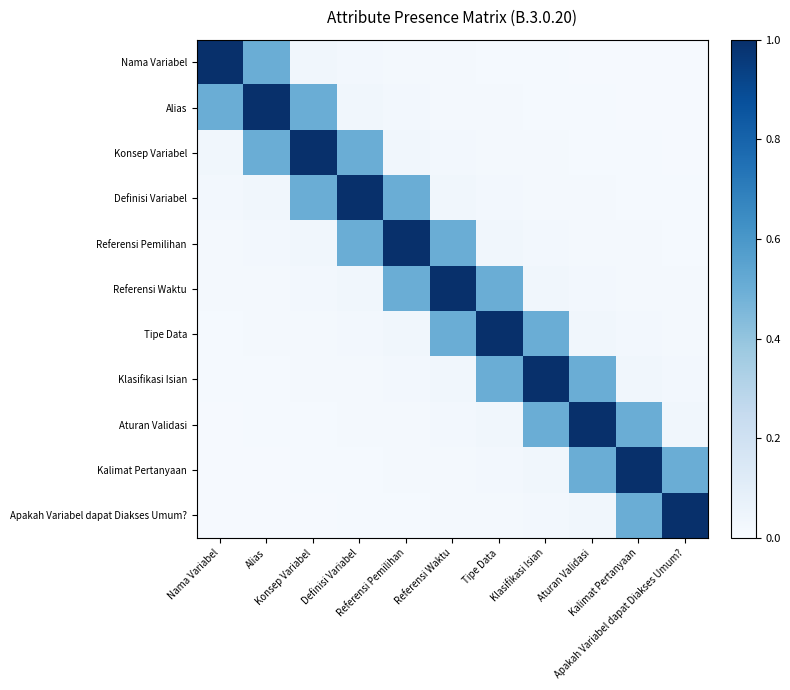

What is the spread (max minus min) of values at Apakah Variabel dapat Diakses Umum??

1.0